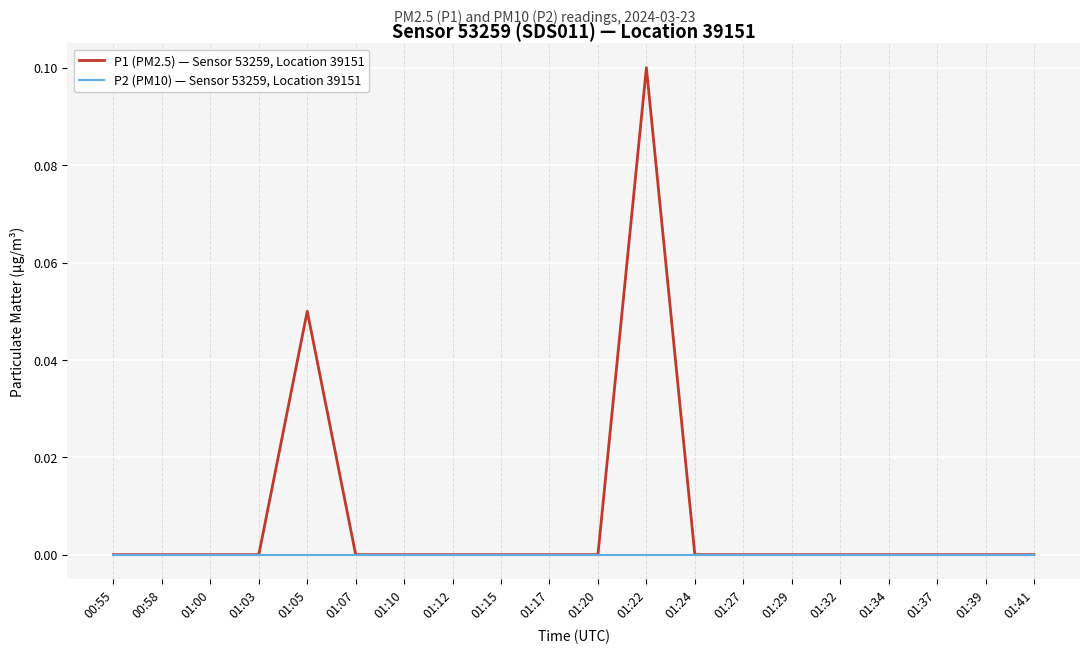

Which label corresponds to the largest value in the chart?

01:22